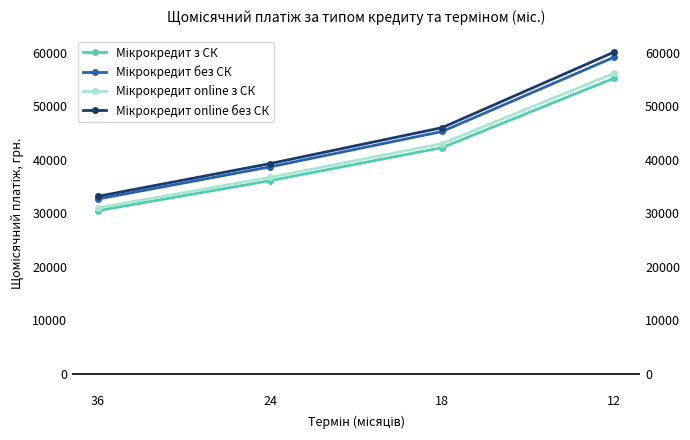

What is the sum of the Мікрокредит online з СК values at 36 and 12?

87257.6